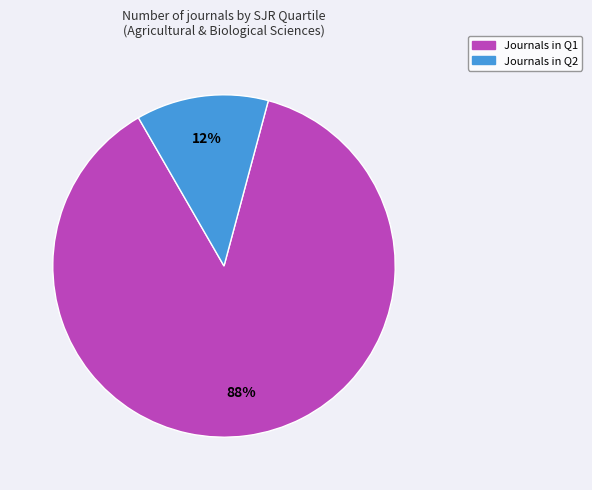

Does any single category account for the majority?

Yes